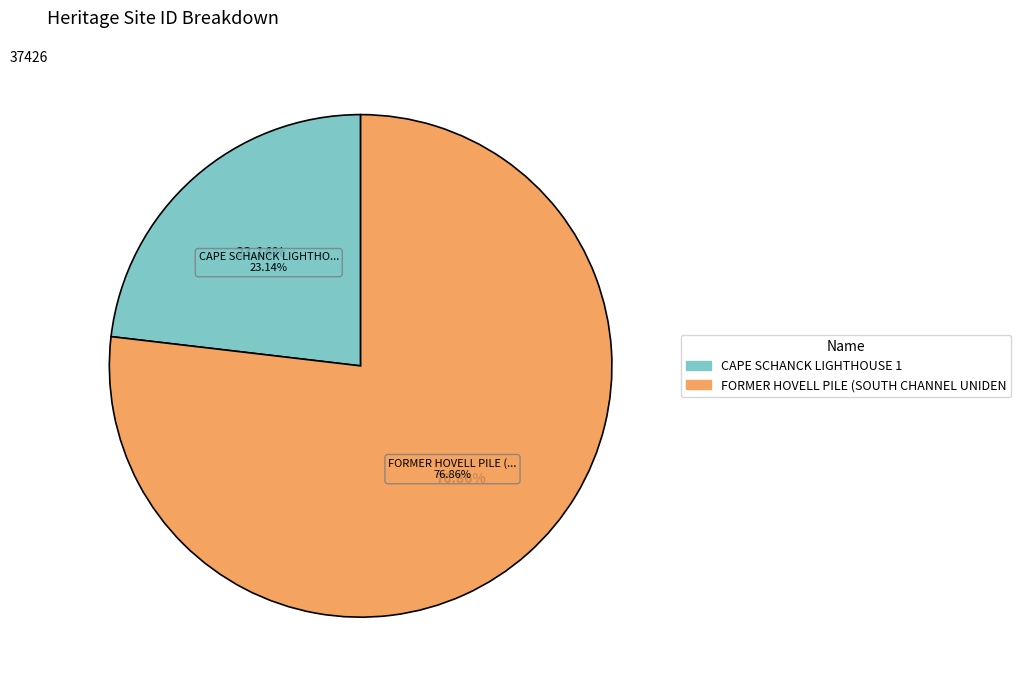

What percentage is the CAPE SCHANCK LIGHTHOUSE 1 slice, to the nearest percent?

23%